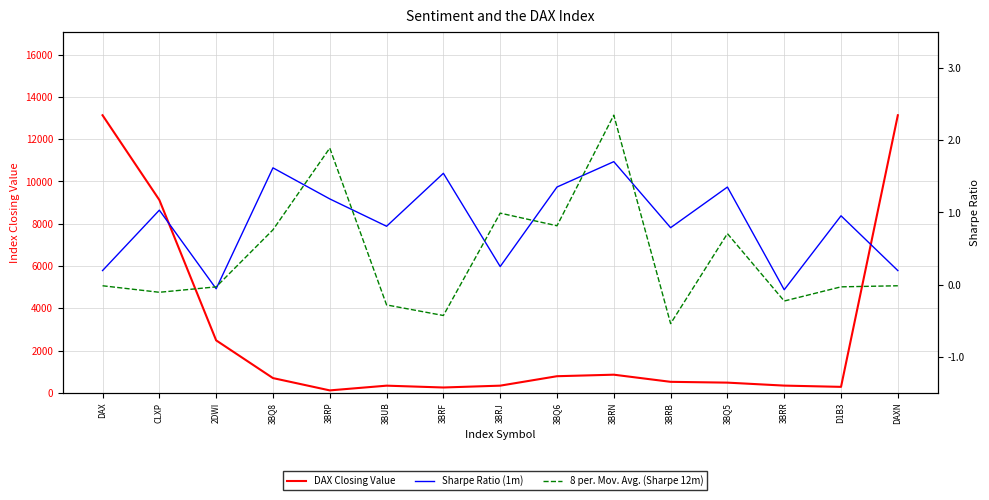

Which series has the largest total across all categories?

DAX Closing Value